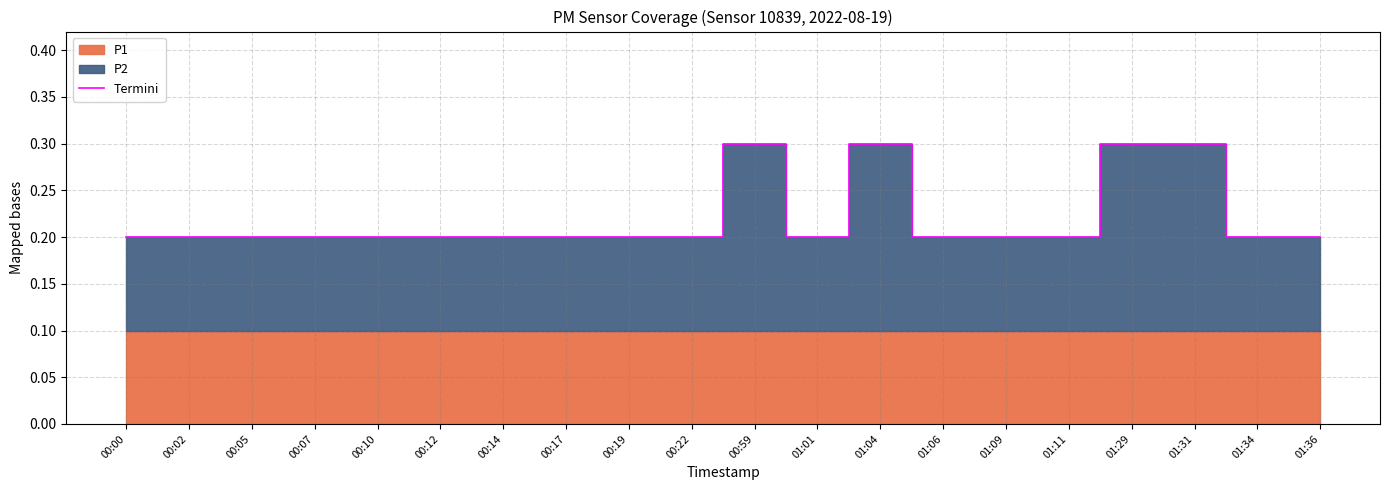

How many points are higher than both their immediate neighbors (excluding endpoints)?

2